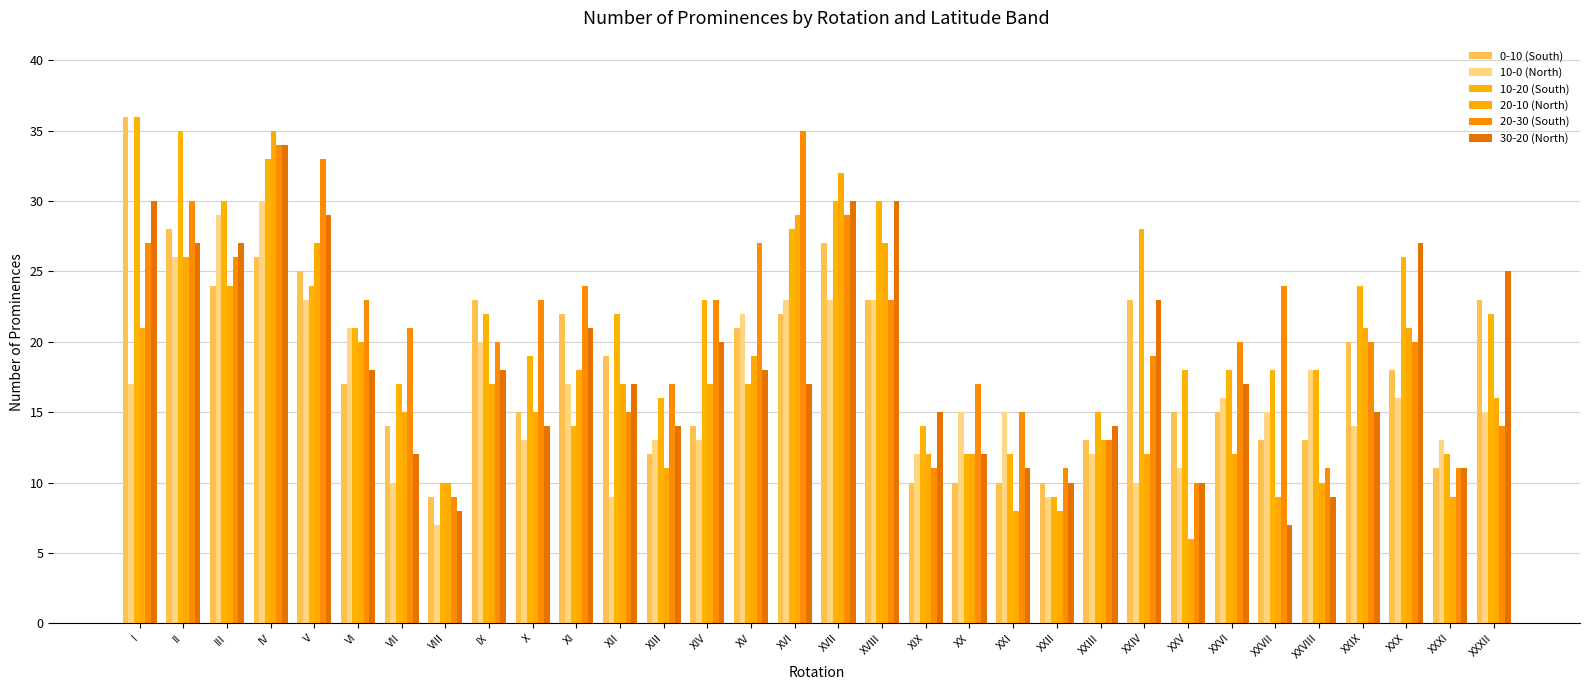

Reading left to right, what are all the values shown in this chart?

0-10 (South): I=36	II=28	III=24	IV=26	V=25	VI=17	VII=14	VIII=9	IX=23	X=15	XI=22	XII=19	XIII=12	XIV=14	XV=21	XVI=22	XVII=27	XVIII=23	XIX=10	XX=10	XXI=10	XXII=10	XXIII=13	XXIV=23	XXV=15	XXVI=15	XXVII=13	XXVIII=13	XXIX=20	XXX=18	XXXI=11	XXXII=23
10-0 (North): I=17	II=26	III=29	IV=30	V=23	VI=21	VII=10	VIII=7	IX=20	X=13	XI=17	XII=9	XIII=13	XIV=13	XV=22	XVI=23	XVII=23	XVIII=23	XIX=12	XX=15	XXI=15	XXII=9	XXIII=12	XXIV=10	XXV=11	XXVI=16	XXVII=15	XXVIII=18	XXIX=14	XXX=16	XXXI=13	XXXII=15
10-20 (South): I=36	II=35	III=30	IV=33	V=24	VI=21	VII=17	VIII=10	IX=22	X=19	XI=14	XII=22	XIII=16	XIV=23	XV=17	XVI=28	XVII=30	XVIII=30	XIX=14	XX=12	XXI=12	XXII=9	XXIII=15	XXIV=28	XXV=18	XXVI=18	XXVII=18	XXVIII=18	XXIX=24	XXX=26	XXXI=12	XXXII=22
20-10 (North): I=21	II=26	III=24	IV=35	V=27	VI=20	VII=15	VIII=10	IX=17	X=15	XI=18	XII=17	XIII=11	XIV=17	XV=19	XVI=29	XVII=32	XVIII=27	XIX=12	XX=12	XXI=8	XXII=8	XXIII=13	XXIV=12	XXV=6	XXVI=12	XXVII=9	XXVIII=10	XXIX=21	XXX=21	XXXI=9	XXXII=16
20-30 (South): I=27	II=30	III=26	IV=34	V=33	VI=23	VII=21	VIII=9	IX=20	X=23	XI=24	XII=15	XIII=17	XIV=23	XV=27	XVI=35	XVII=29	XVIII=23	XIX=11	XX=17	XXI=15	XXII=11	XXIII=13	XXIV=19	XXV=10	XXVI=20	XXVII=24	XXVIII=11	XXIX=20	XXX=20	XXXI=11	XXXII=14
30-20 (North): I=30	II=27	III=27	IV=34	V=29	VI=18	VII=12	VIII=8	IX=18	X=14	XI=21	XII=17	XIII=14	XIV=20	XV=18	XVI=17	XVII=30	XVIII=30	XIX=15	XX=12	XXI=11	XXII=10	XXIII=14	XXIV=23	XXV=10	XXVI=17	XXVII=7	XXVIII=9	XXIX=15	XXX=27	XXXI=11	XXXII=25